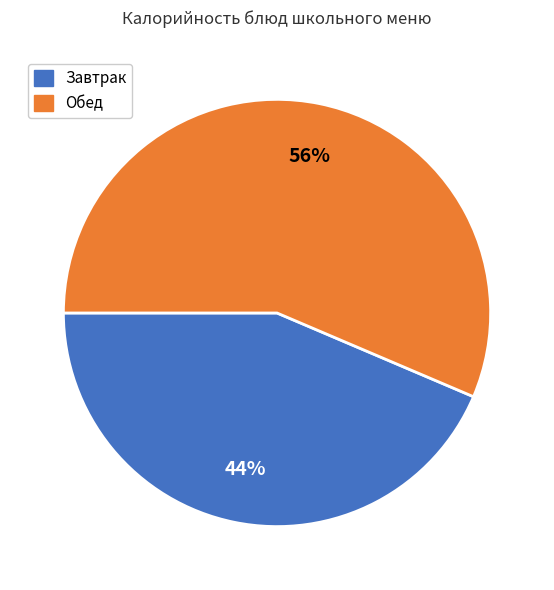

Is there any slice that represents more than half of the pie?

Yes